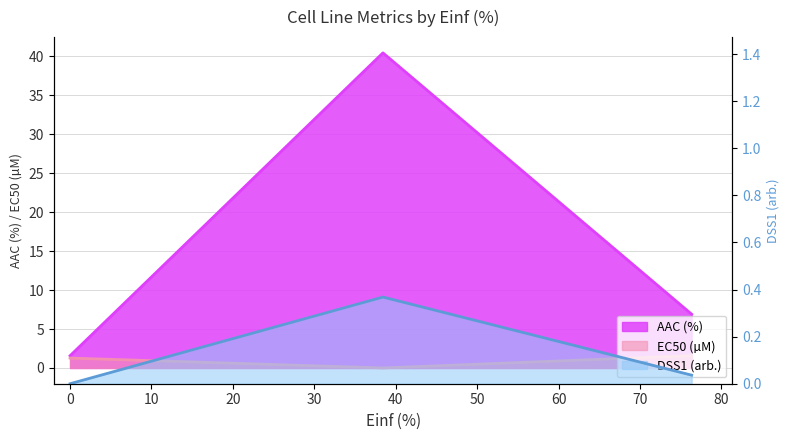

Reading right to left, transcribe all the data shown in this chart.

AAC (%): 6.9	40.5	1.6
EC50 (µM): 1.6	0.0	1.3
DSS1 (arb.): 0.0	0.4	0.0